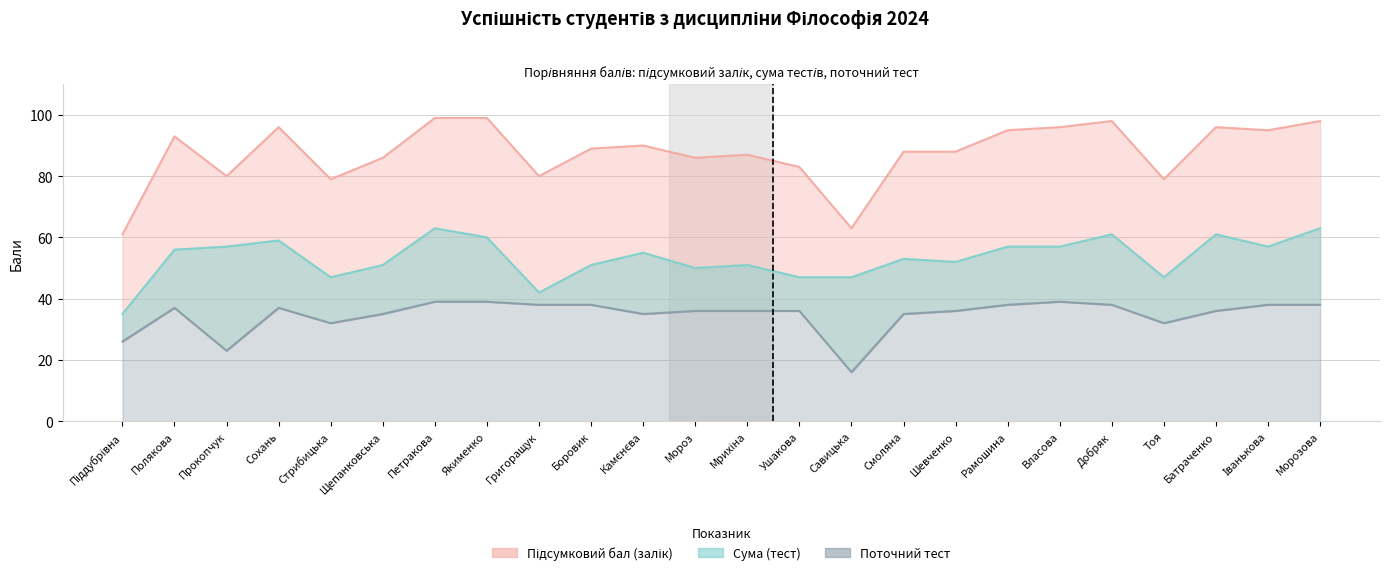

True or false: Поточний тест has a value of 39 at Власова.

True